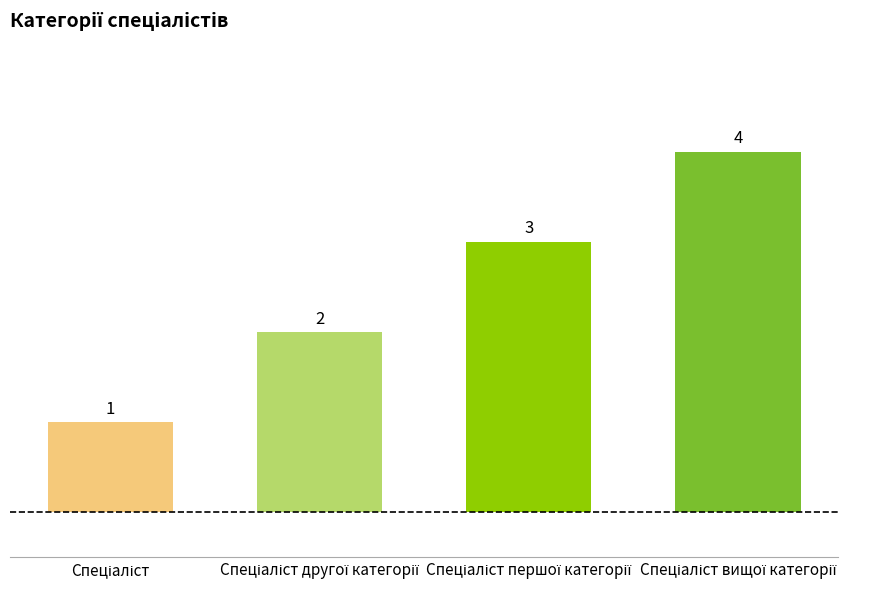

What is the difference between the maximum and minimum values?

3